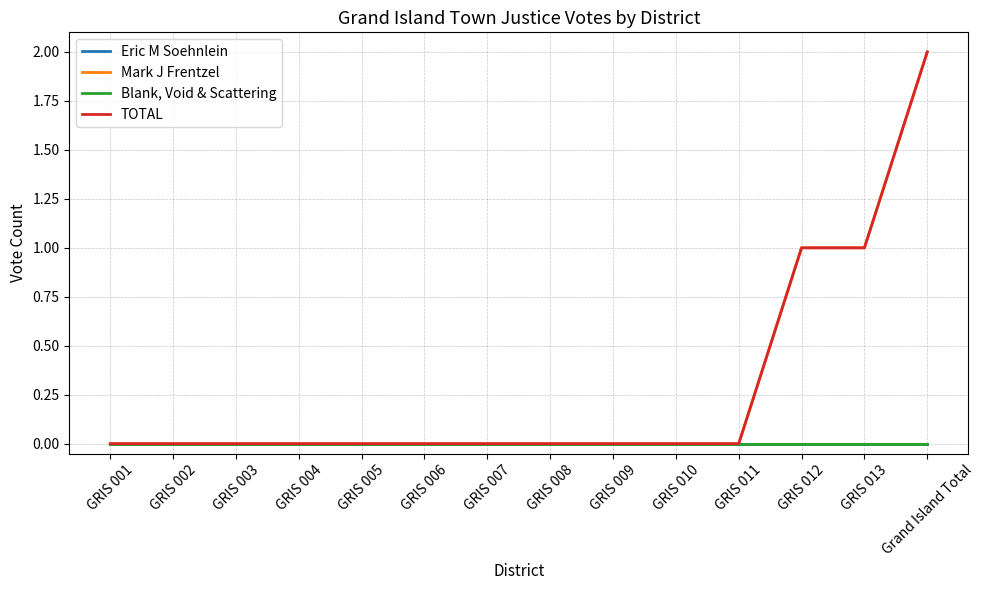

Reading left to right, extract all data points from this chart.

Eric M Soehnlein: 0	0	0	0	0	0	0	0	0	0	0	0	0	0
Mark J Frentzel: 0	0	0	0	0	0	0	0	0	0	0	1	1	2
Blank, Void & Scattering: 0	0	0	0	0	0	0	0	0	0	0	0	0	0
TOTAL: 0	0	0	0	0	0	0	0	0	0	0	1	1	2